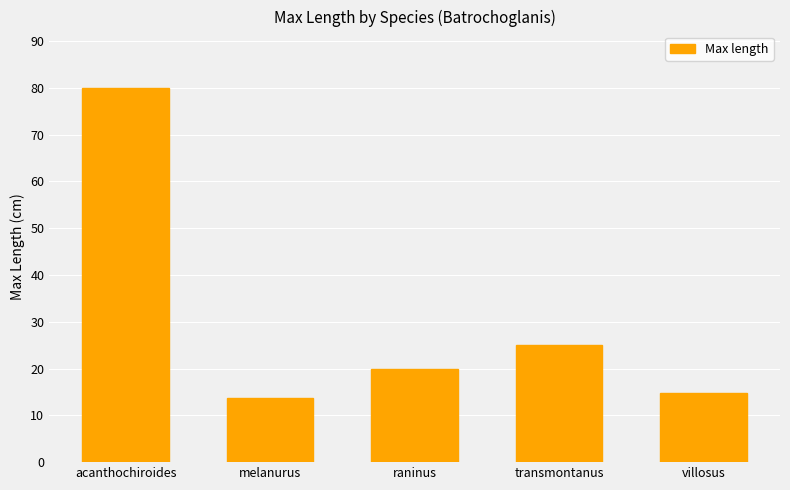

How many data points does each series have?

5